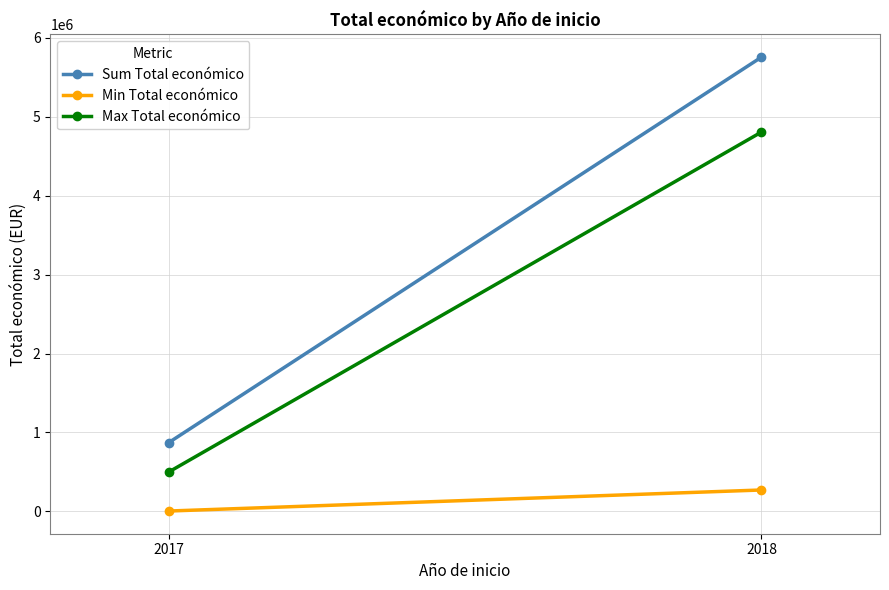

What are all the series names shown in the legend?

Sum Total económico, Min Total económico, Max Total económico